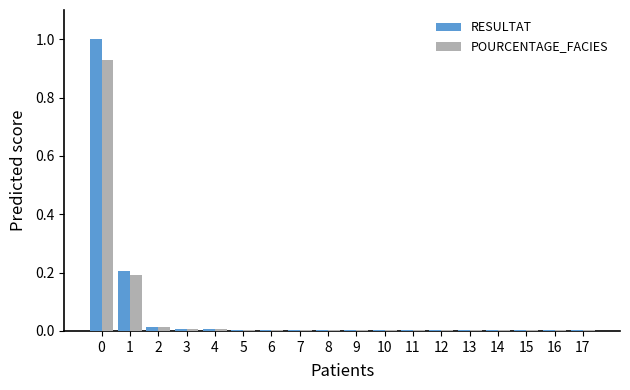

What is the average value of the POURCENTAGE_FACIES series?

0.1